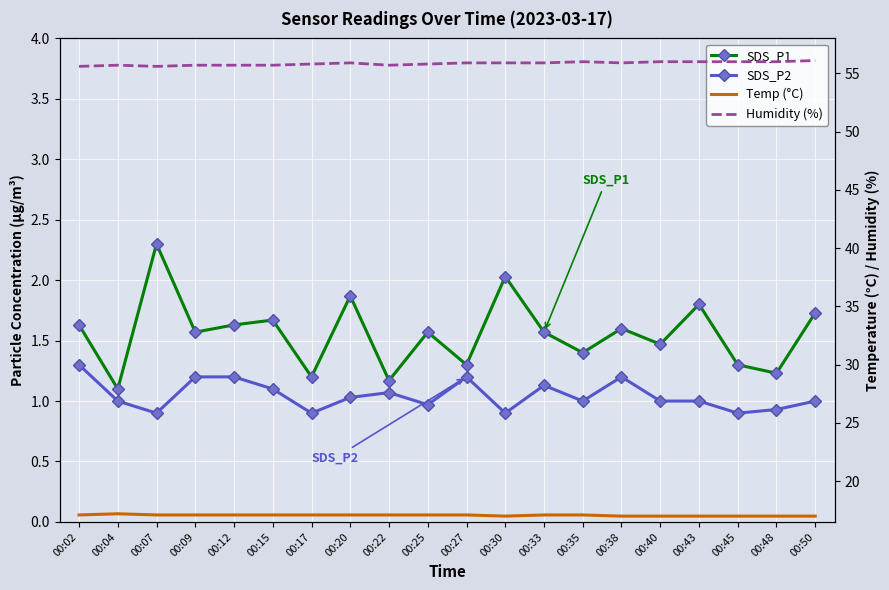

List the labels in order of SDS_P2 value, smallest first.

00:07, 00:17, 00:30, 00:45, 00:48, 00:25, 00:04, 00:35, 00:40, 00:43, 00:50, 00:20, 00:22, 00:15, 00:33, 00:09, 00:12, 00:27, 00:38, 00:02